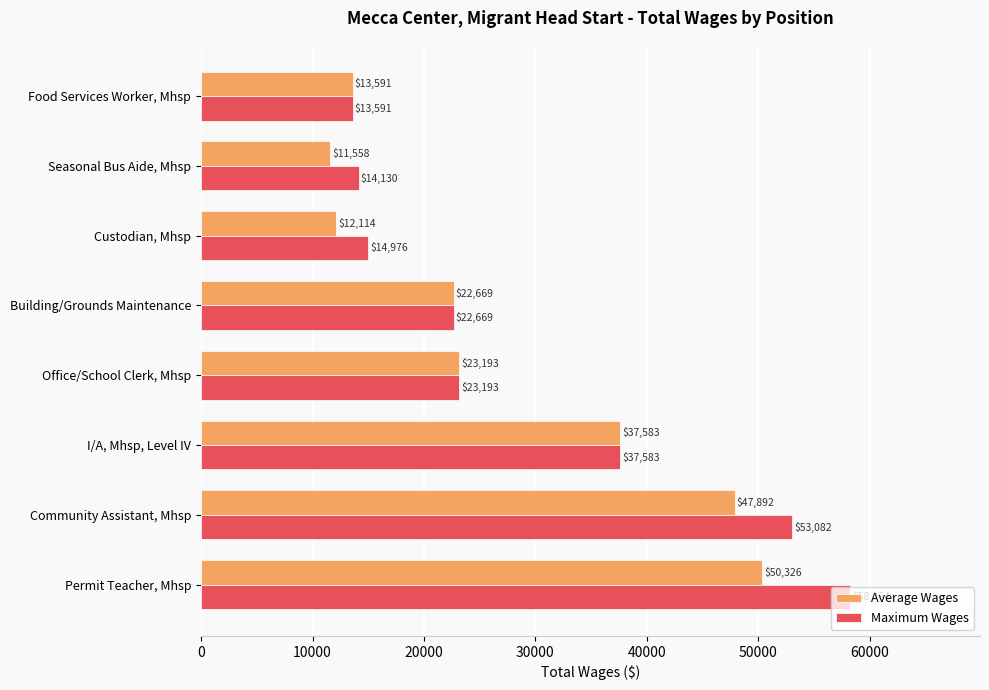

Rank the series by their maximum value, from highest to lowest.

Maximum Wages, Average Wages